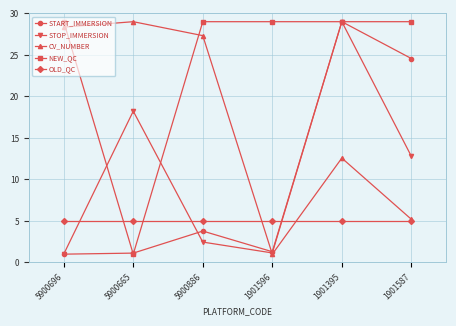

Which series changed the most between 1901596 and 1901587?

START_IMMERSION